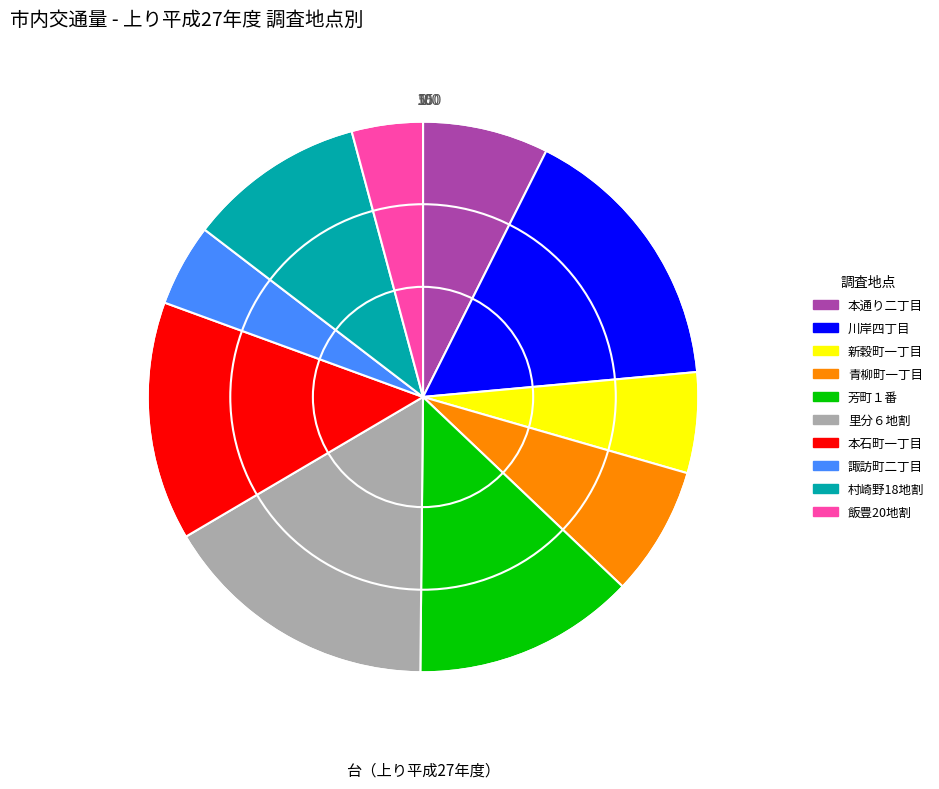

Is the sum of 本石町一丁目 and 青柳町一丁目 greater than half?

No